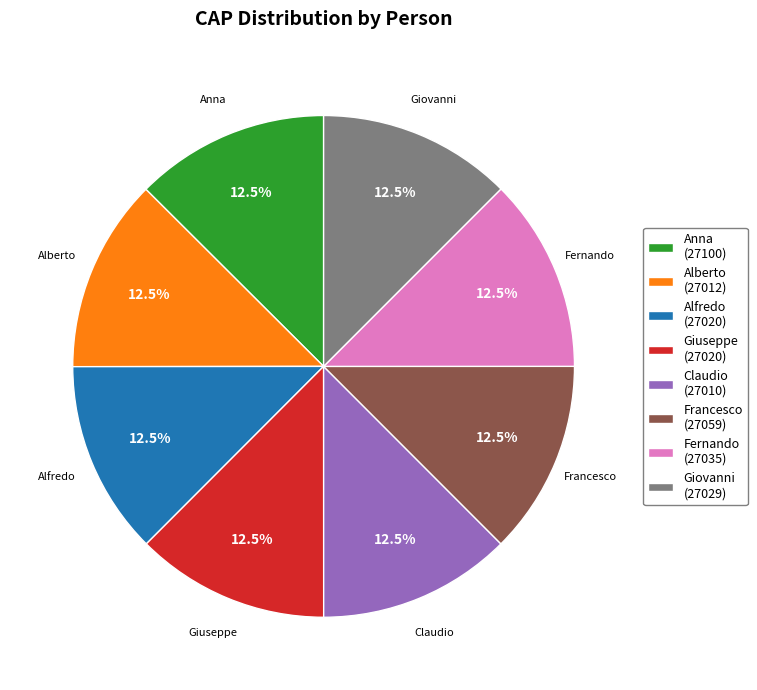

How many slices are in this pie chart?

8